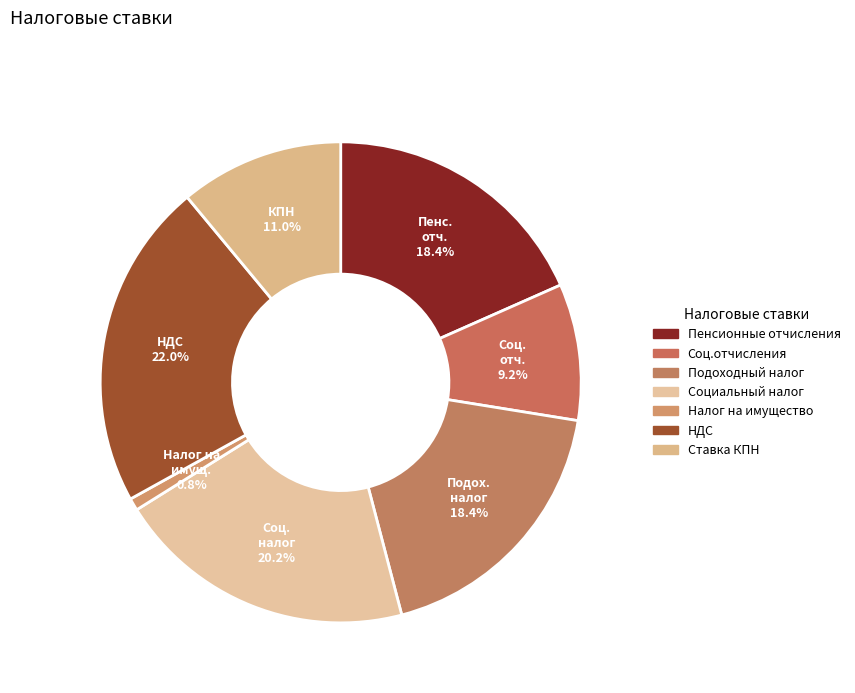

What is the smallest slice in the pie chart?

Налог на имущество